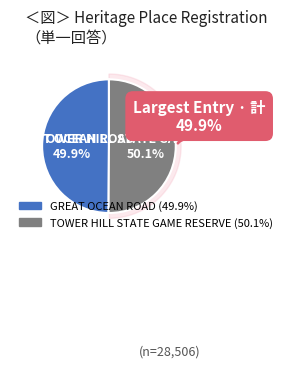

True or false: GREAT OCEAN ROAD accounts for 50% of the total.

True